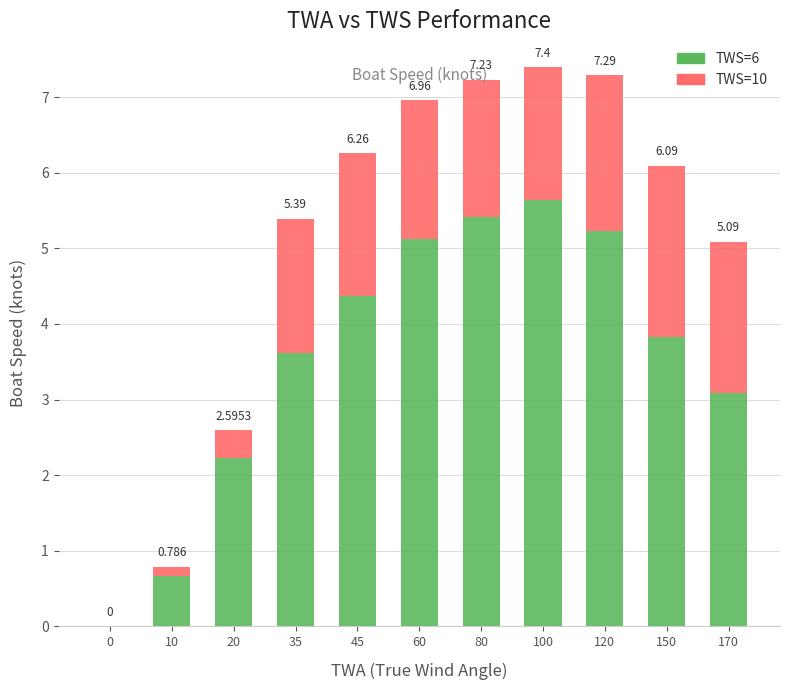

Does the chart contain stacked bars?

Yes